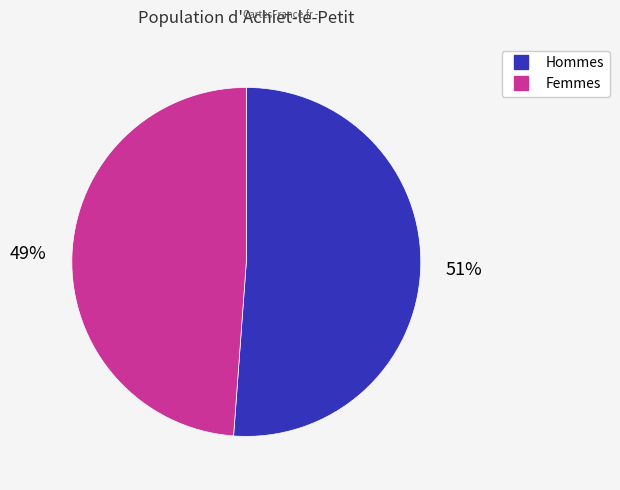

To the nearest percent, what is the difference between the largest and smallest slice percentages?

2%